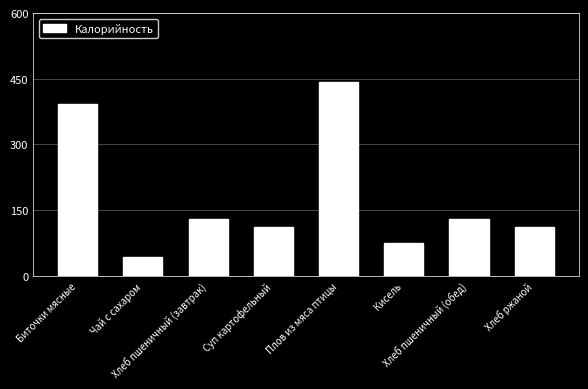

The chart shows a value of 663.5 at Биточки мясные. True or false?

False